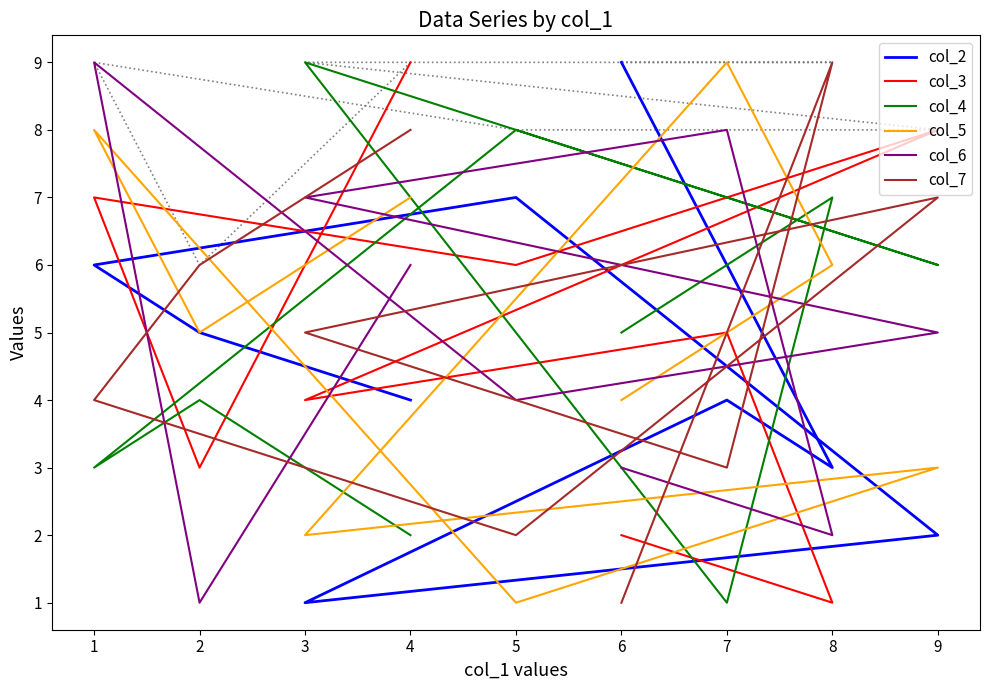

What is the sum of all col_2 values?

41